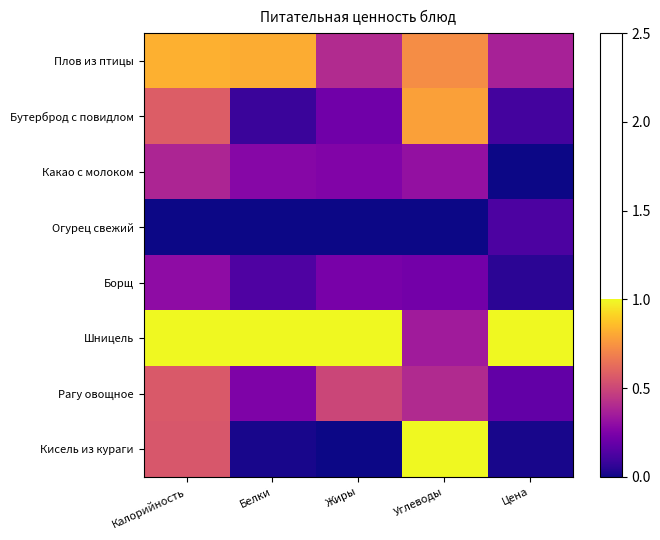

Reading right to left, list all the values displayed in this chart.

Плов из птицы: Цена=0.4	Углеводы=0.7	Жиры=0.4	Белки=0.8	Калорийность=0.8
Бутерброд с повидлом: Цена=0.1	Углеводы=0.8	Жиры=0.2	Белки=0.1	Калорийность=0.6
Какао с молоком: Цена=0.0	Углеводы=0.3	Жиры=0.3	Белки=0.3	Калорийность=0.4
Огурец свежий: Цена=0.1	Углеводы=0.0	Жиры=0.0	Белки=0.0	Калорийность=0.0
Борщ: Цена=0.1	Углеводы=0.2	Жиры=0.2	Белки=0.1	Калорийность=0.3
Шницель: Цена=1.0	Углеводы=0.3	Жиры=1.0	Белки=1.0	Калорийность=1.0
Рагу овощное: Цена=0.2	Углеводы=0.4	Жиры=0.5	Белки=0.3	Калорийность=0.6
Кисель из кураги: Цена=0.0	Углеводы=1.0	Жиры=0.0	Белки=0.0	Калорийность=0.6